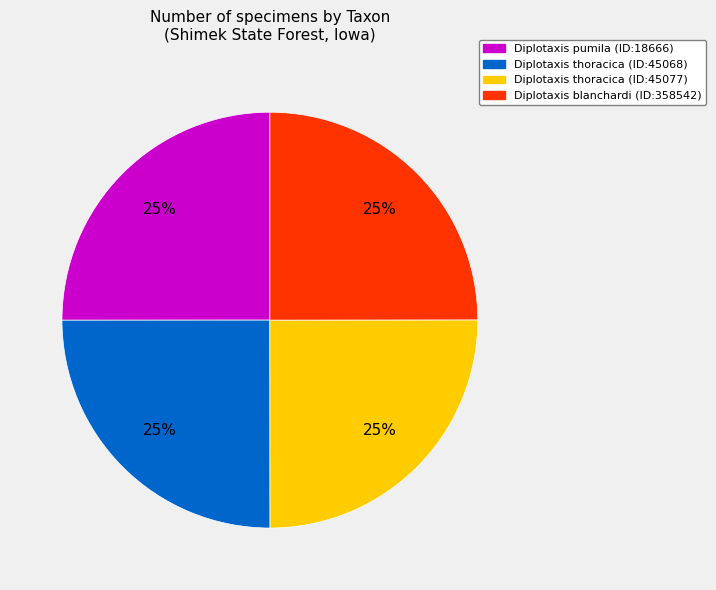

To the nearest percent, what portion does Diplotaxis pumila (ID:18666) represent?

25%